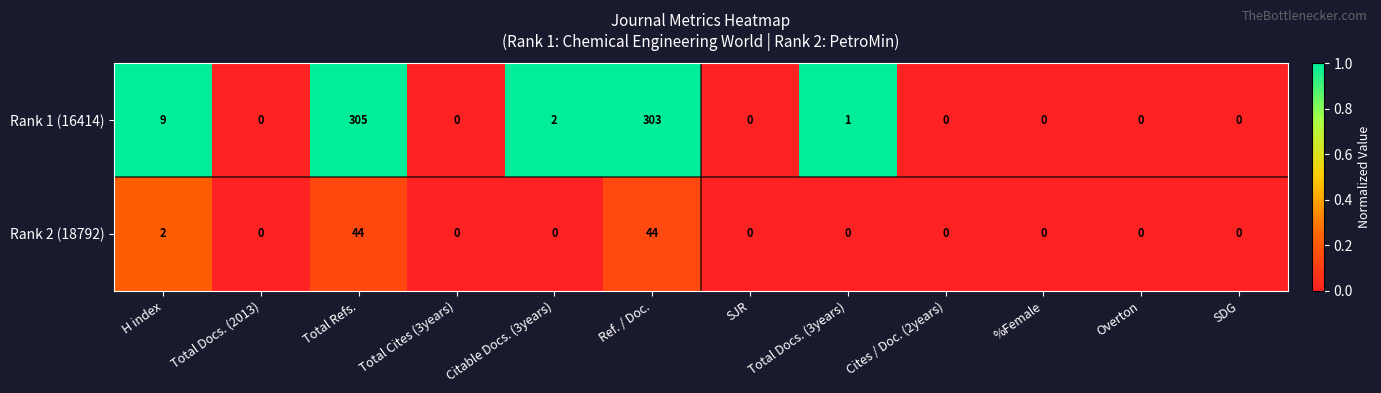

At which category is the sum across all series the highest?

Total Refs.